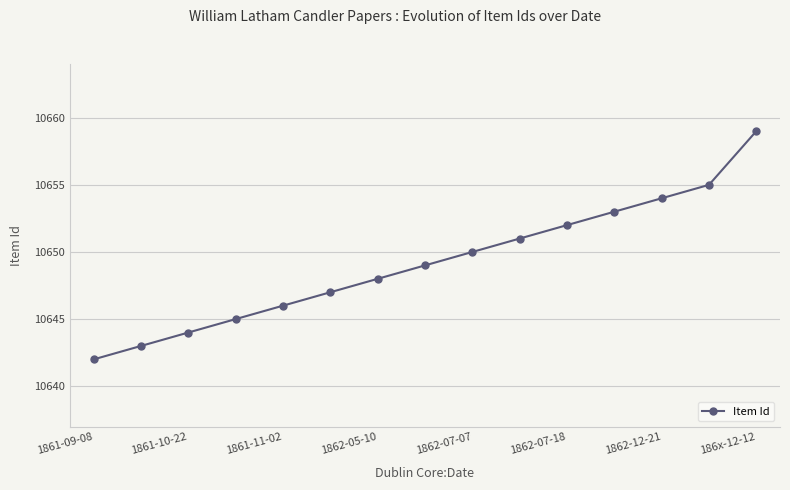

Does the chart have visible grid lines?

Yes